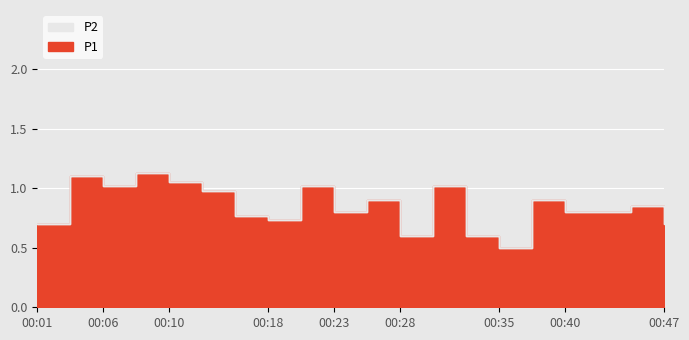

What is the spread (max minus min) of values at 00:01?

0.1